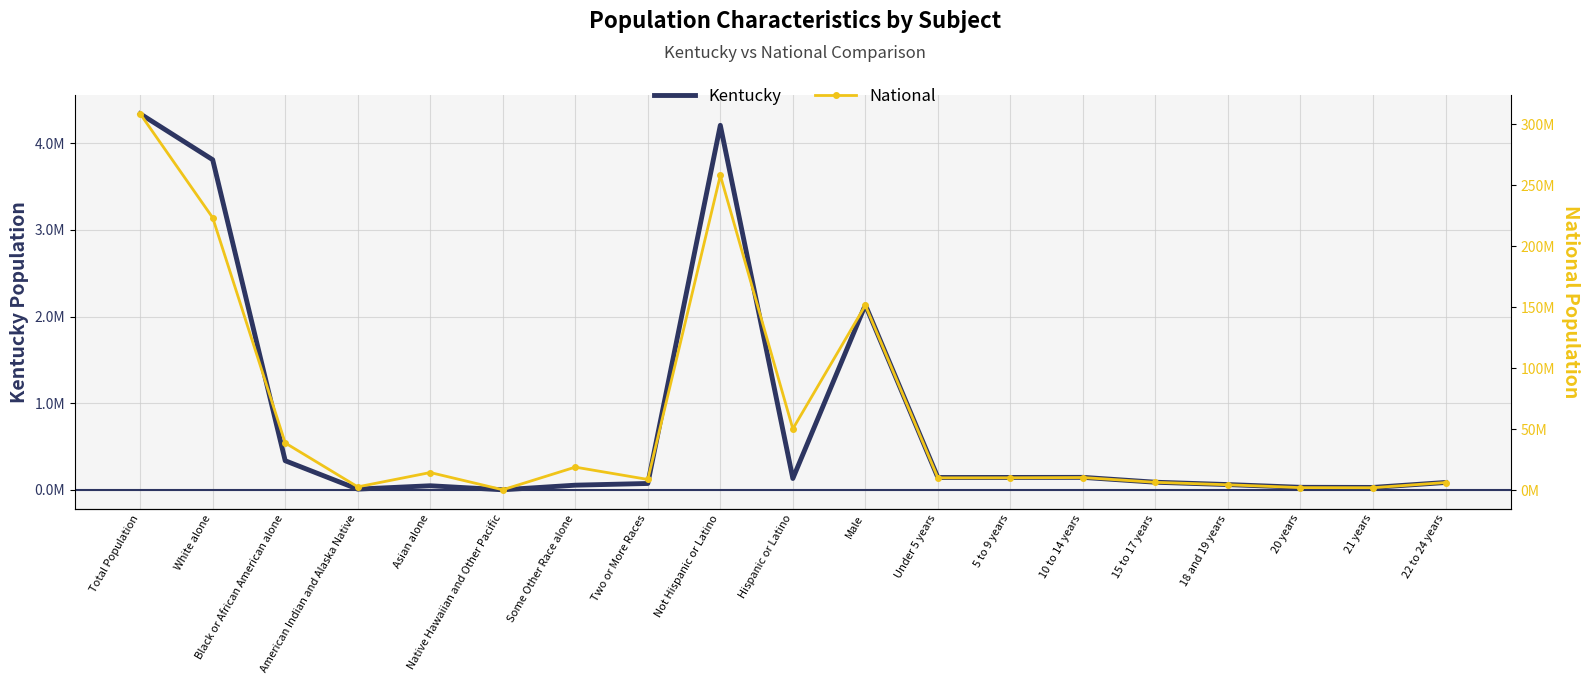

Rank the series by their average value, from lowest to highest.

Kentucky, National